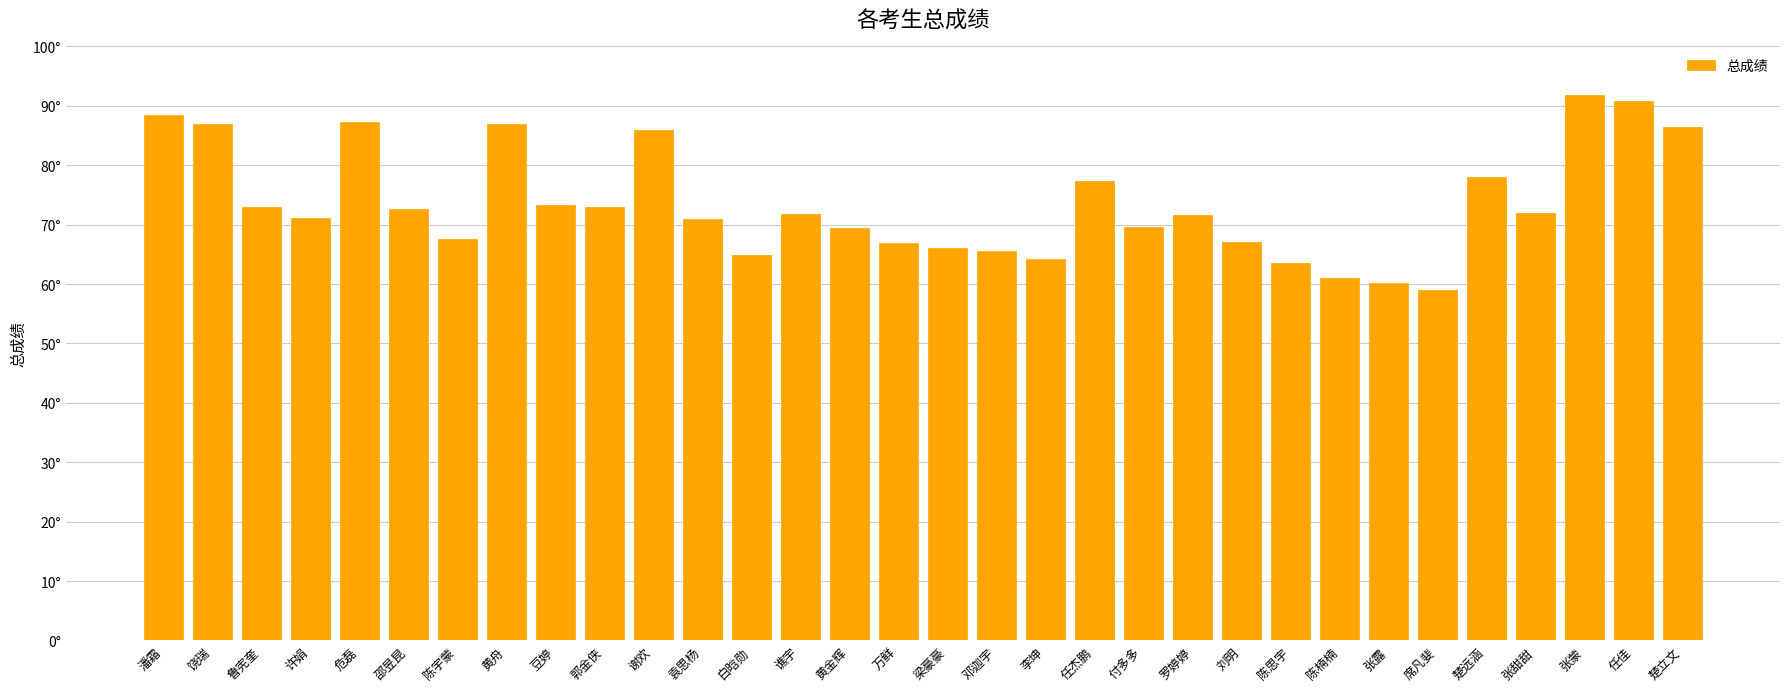

Does the chart contain any negative values?

No